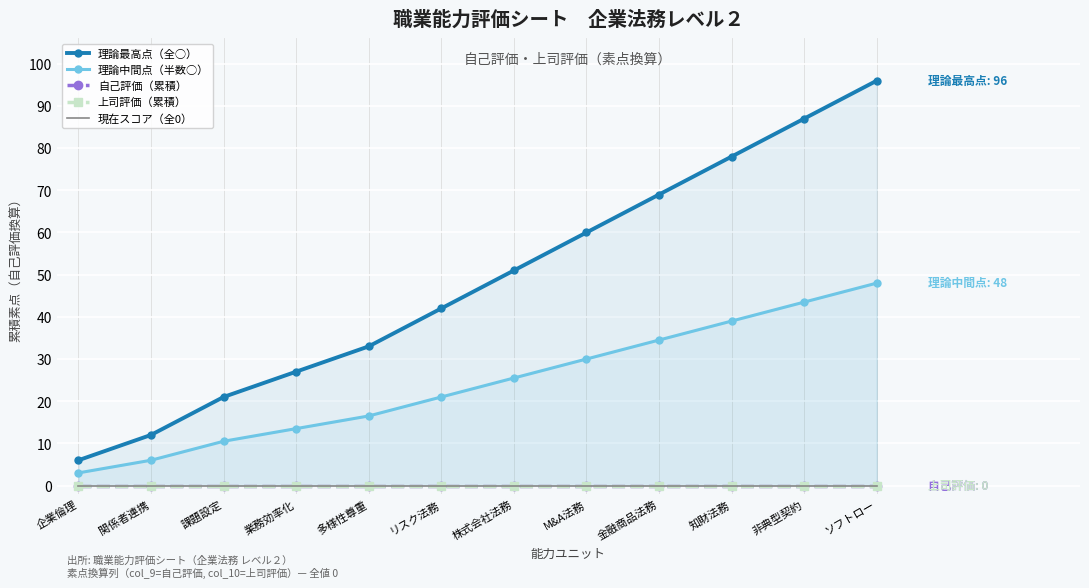

Reading right to left, list all the values displayed in this chart.

理論最高点（全○）: 96.0	87.0	78.0	69.0	60.0	51.0	42.0	33.0	27.0	21.0	12.0	6.0
理論中間点（半数○）: 48.0	43.5	39.0	34.5	30.0	25.5	21.0	16.5	13.5	10.5	6.0	3.0
自己評価（累積）: 0.0	0.0	0.0	0.0	0.0	0.0	0.0	0.0	0.0	0.0	0.0	0.0
上司評価（累積）: 0.0	0.0	0.0	0.0	0.0	0.0	0.0	0.0	0.0	0.0	0.0	0.0
現在スコア（全0）: 0.0	0.0	0.0	0.0	0.0	0.0	0.0	0.0	0.0	0.0	0.0	0.0